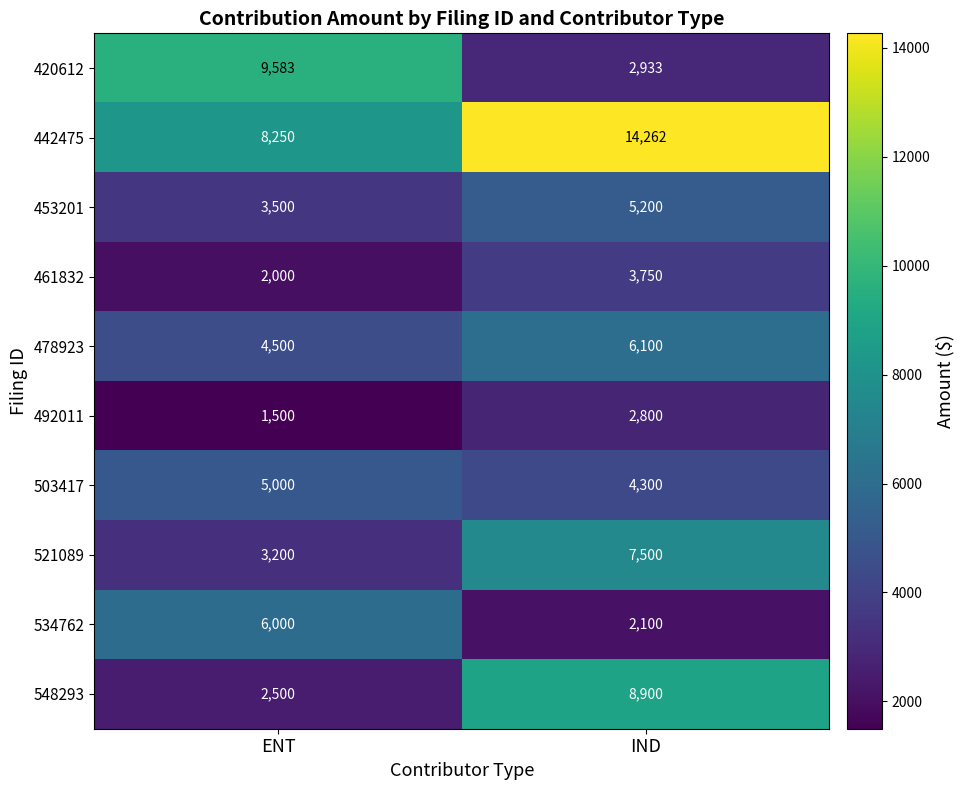

What is the difference between the 478923 values at IND and ENT?

1600